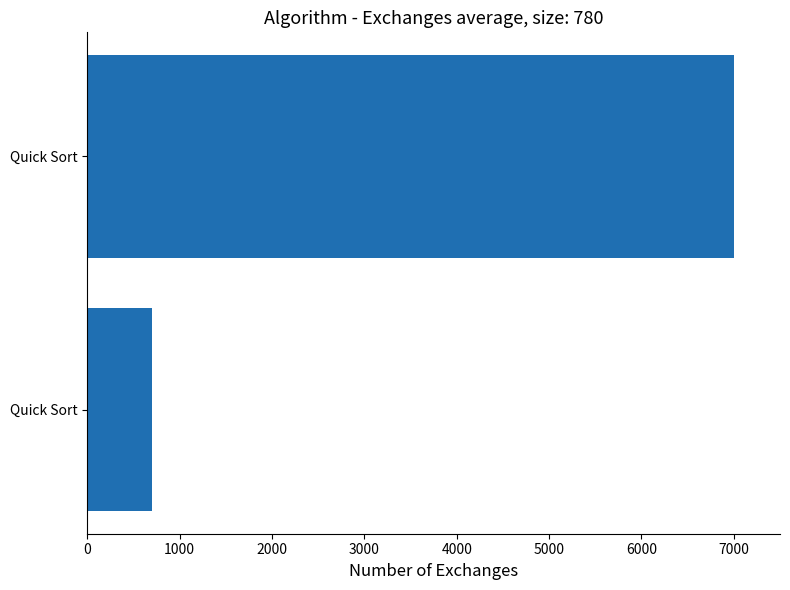

How many bars are there in total?

2